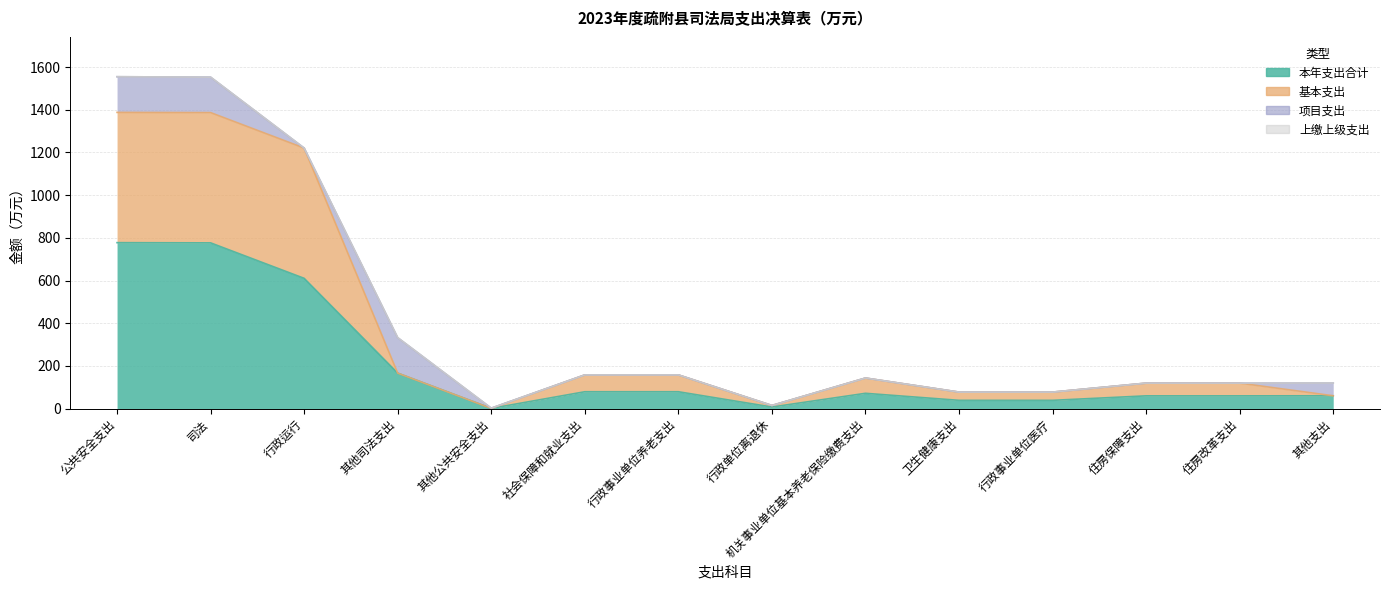

What position from the right is 司法?

13